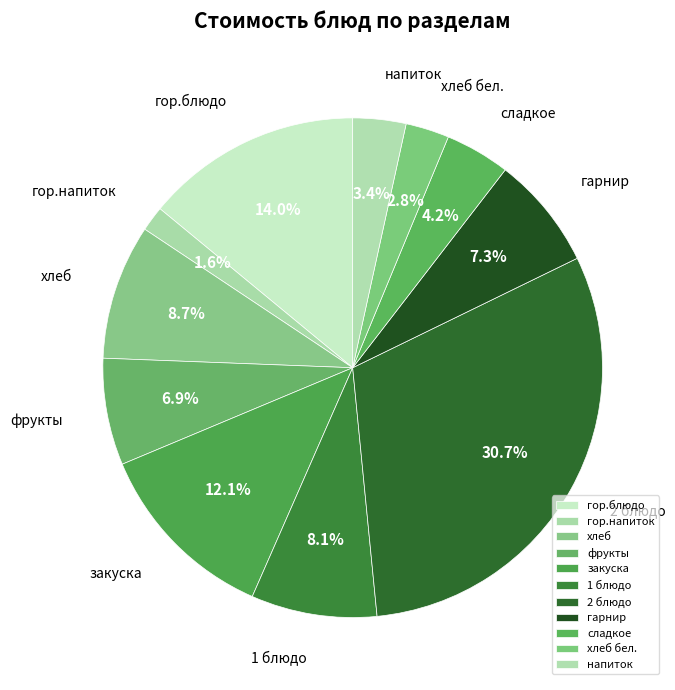

Approximately how many times larger is the value at 1 блюдо compared to 2 блюдо?

0.3